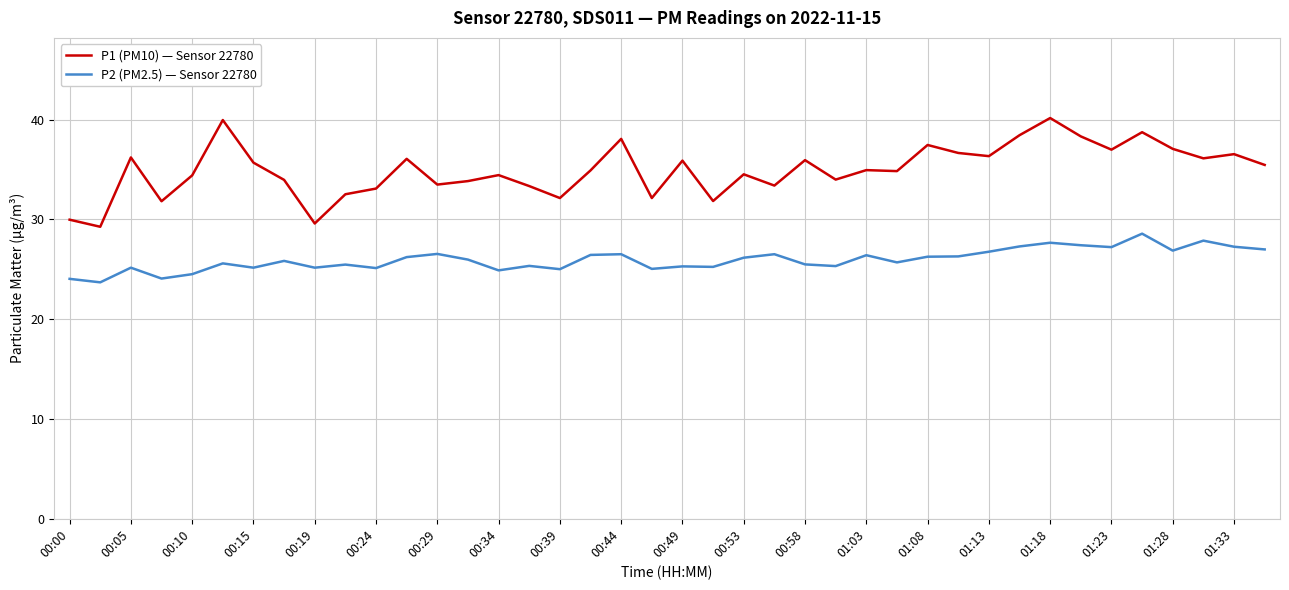

List the series in order of their overall mean, lowest first.

P2 (PM2.5) — Sensor 22780, P1 (PM10) — Sensor 22780